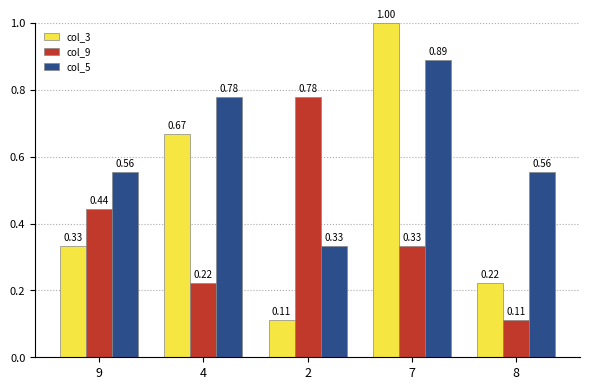

Where is col_9 nearest to the value 0?

8